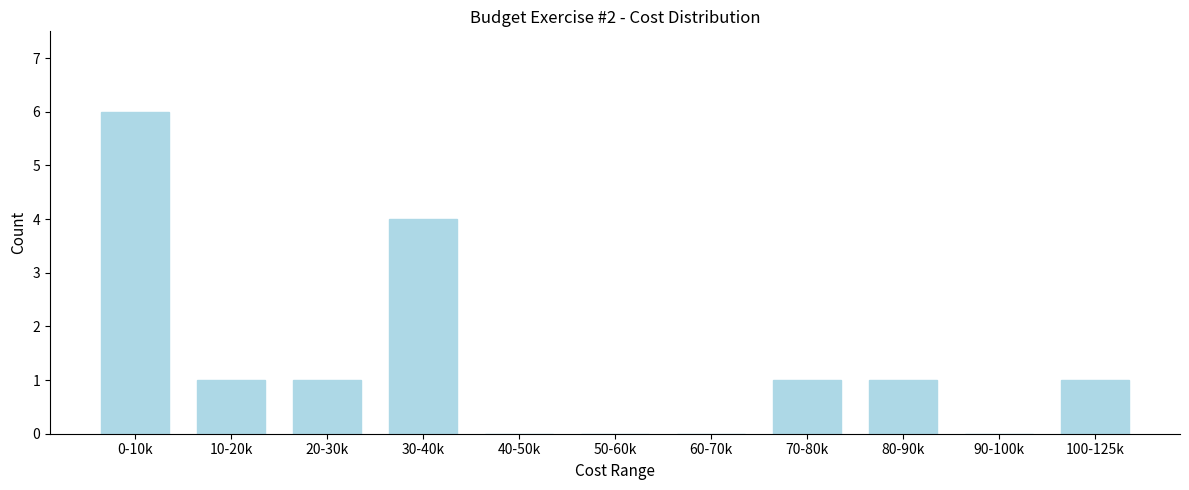

Reading left to right, extract all data points from this chart.

0-10k=6	10-20k=1	20-30k=1	30-40k=4	40-50k=0	50-60k=0	60-70k=0	70-80k=1	80-90k=1	90-100k=0	100-125k=1